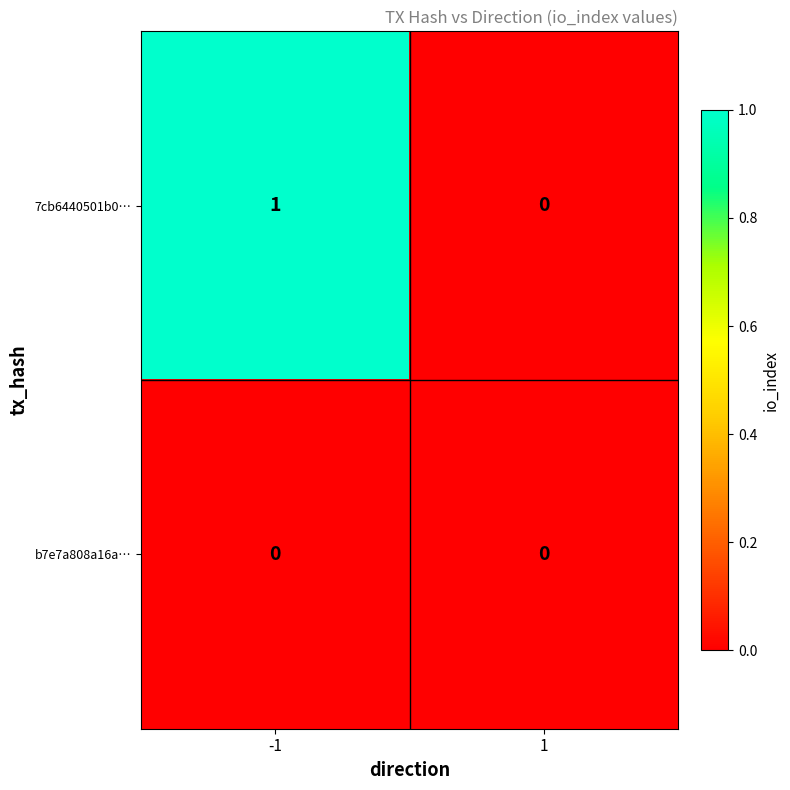

Between -1 and 1, which series saw the biggest shift?

7cb6440501b0…